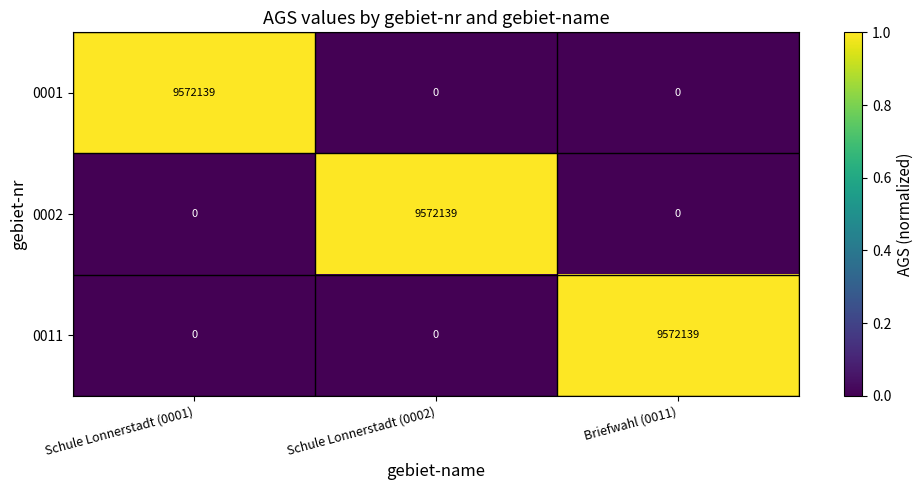

The value of 0002 at Briefwahl (0011) is 0. True or false?

True